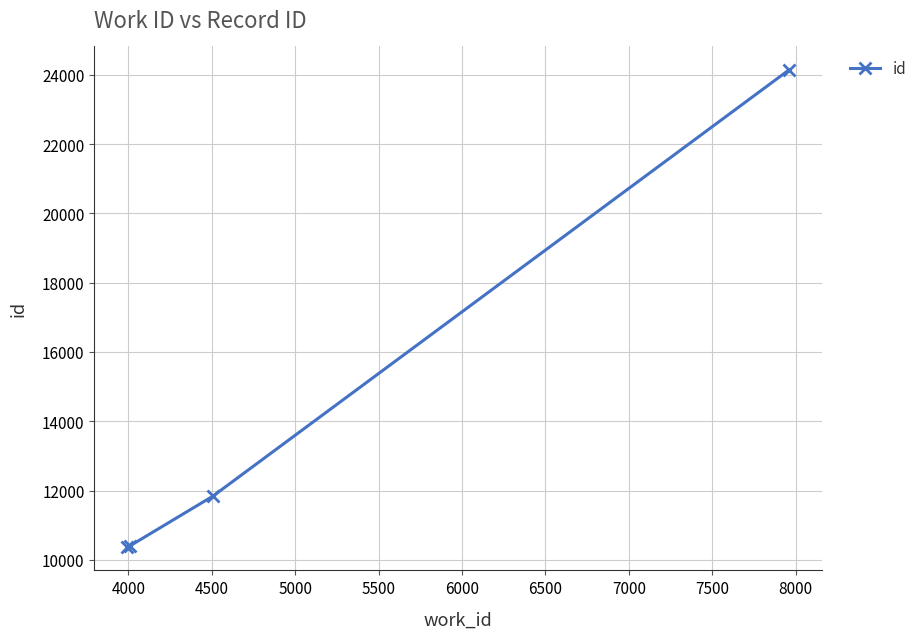

How many data points does each series have?

4